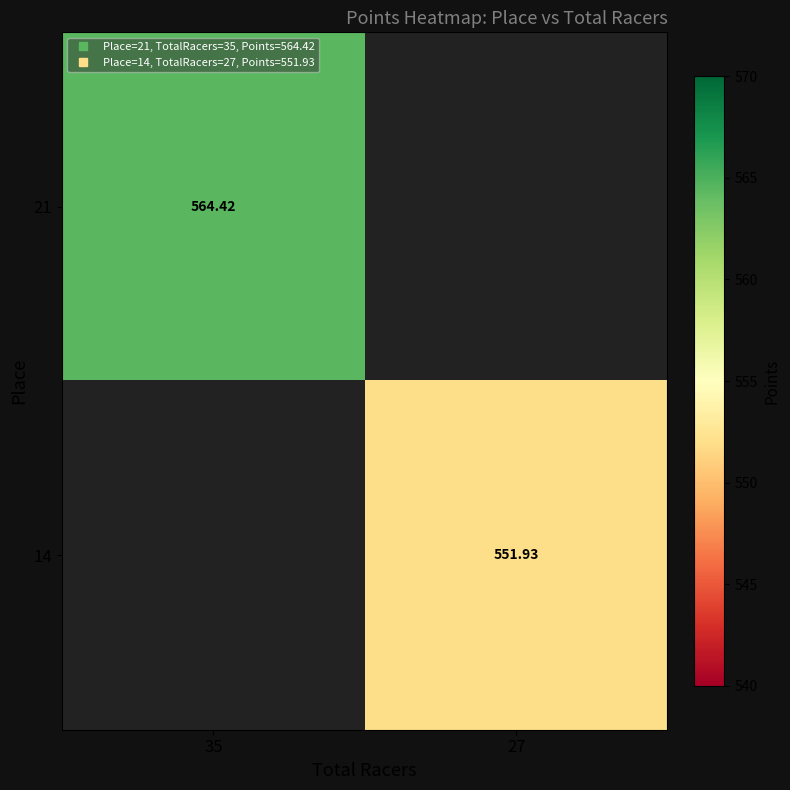

How many distinct data groups are displayed?

2